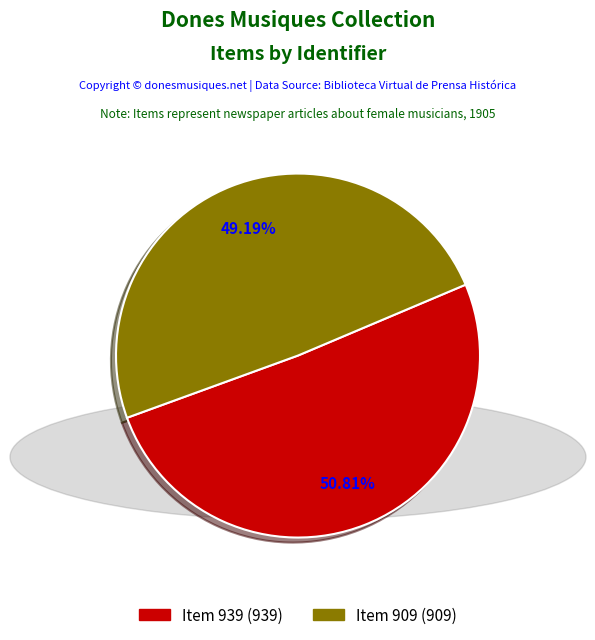

Does any single category account for the majority?

Yes